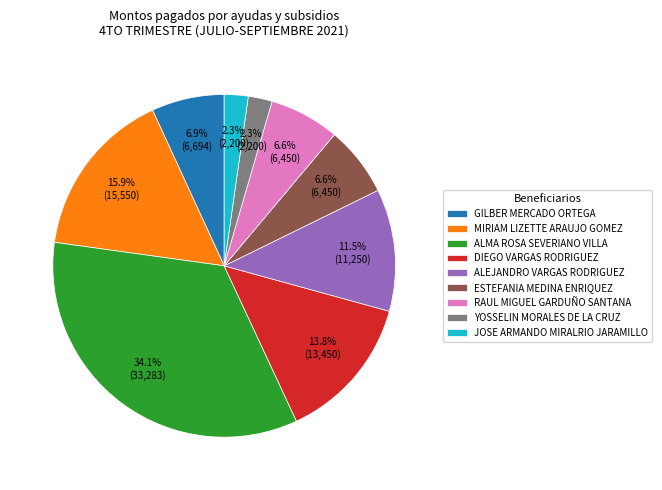

Does any single category account for the majority?

No